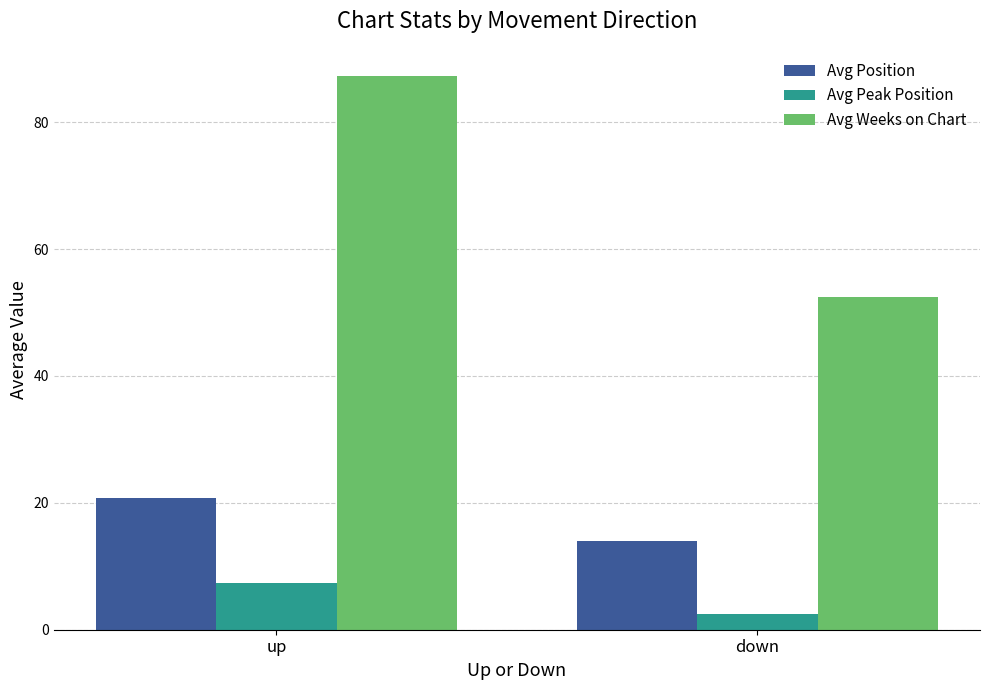

Which category has the lowest value in the Avg Position series?

down